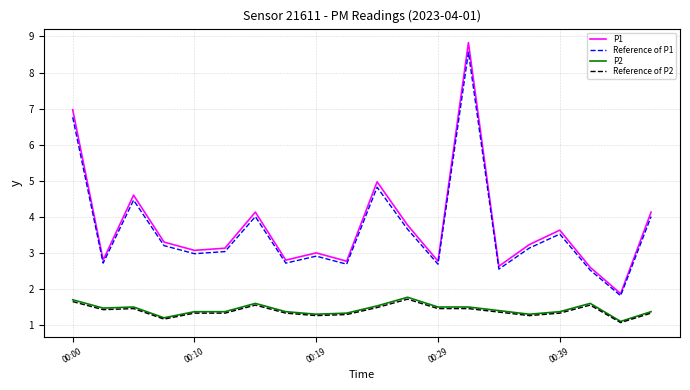

True or false: P1 and Reference of P2 cross at least once.

False